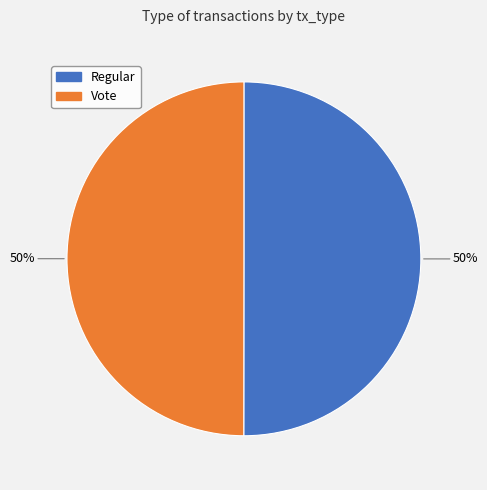

Combined, do Vote and Regular account for over 50%?

Yes